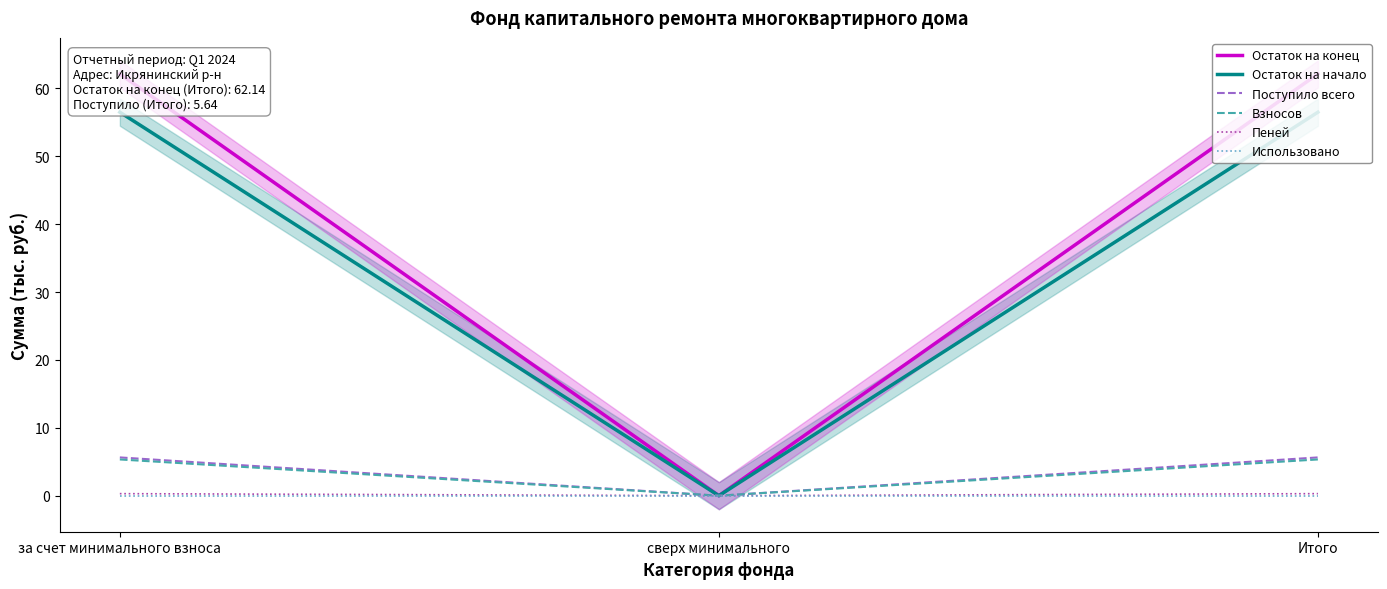

What is the sum of all Пеней values?

0.6